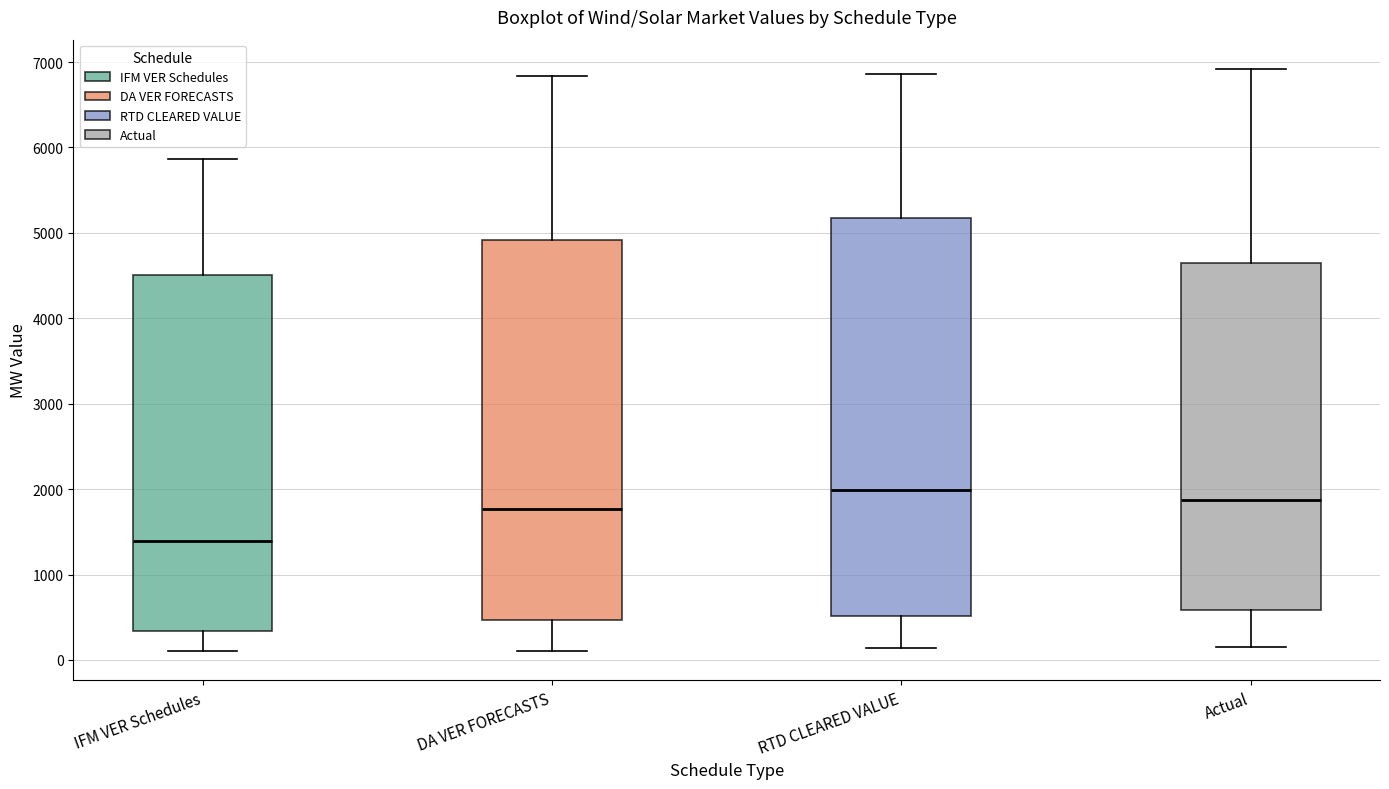

Which box has the highest median line?

RTD CLEARED VALUE